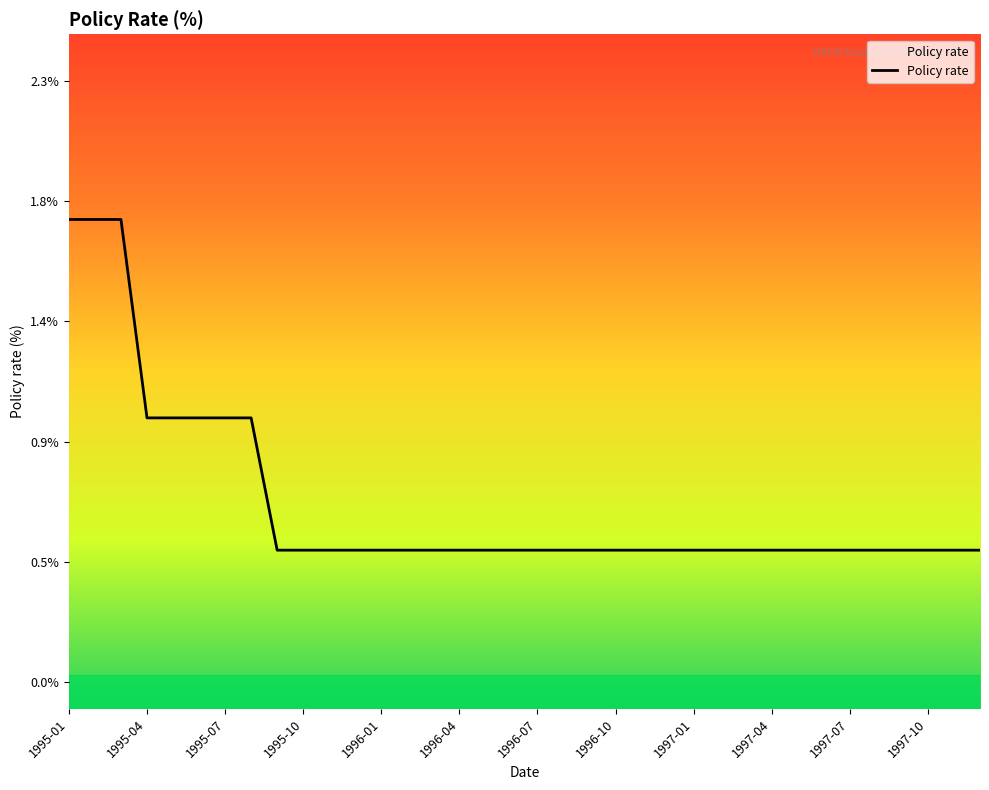

Is this an area chart (filled region under the line)?

No